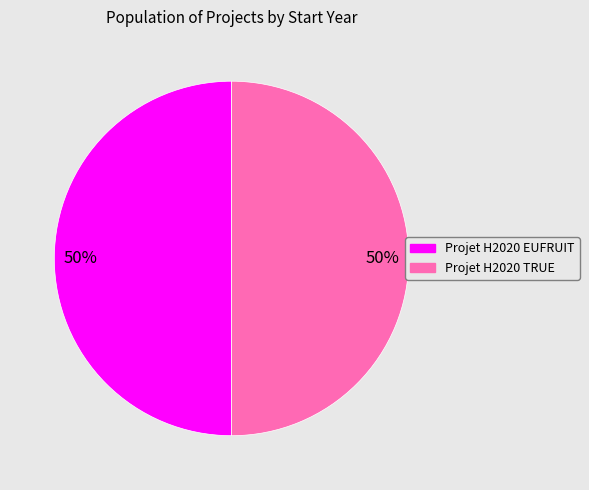

What is the ratio of the value at Projet H2020 EUFRUIT to the value at Projet H2020 TRUE?

1.0